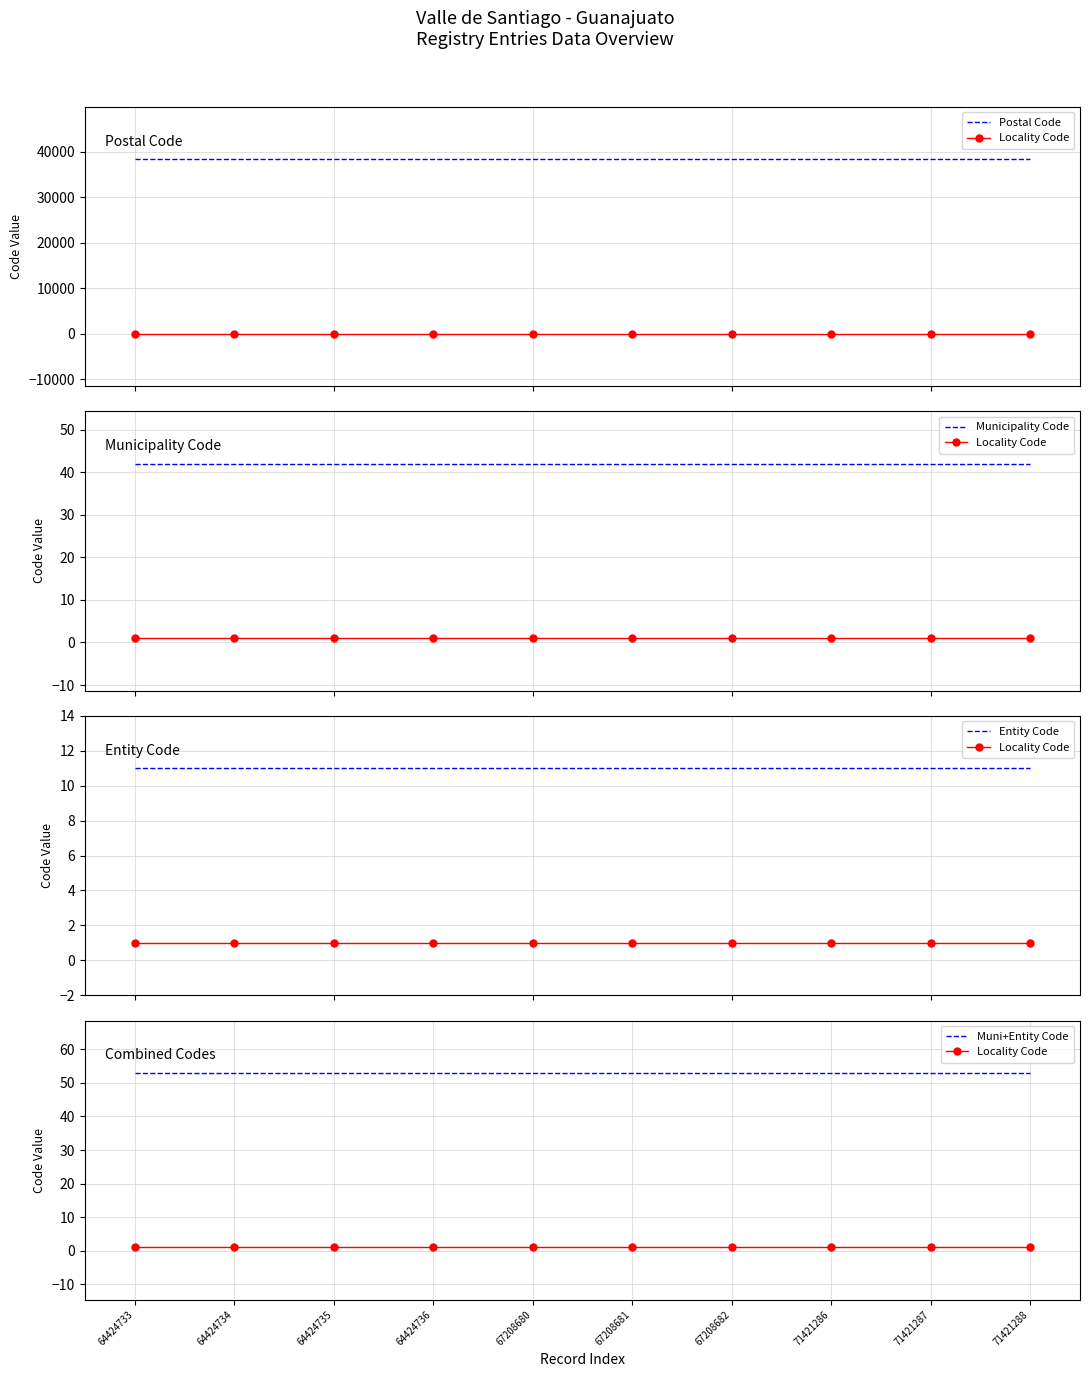

At which category does the chart reach its minimum across all series?

64424733